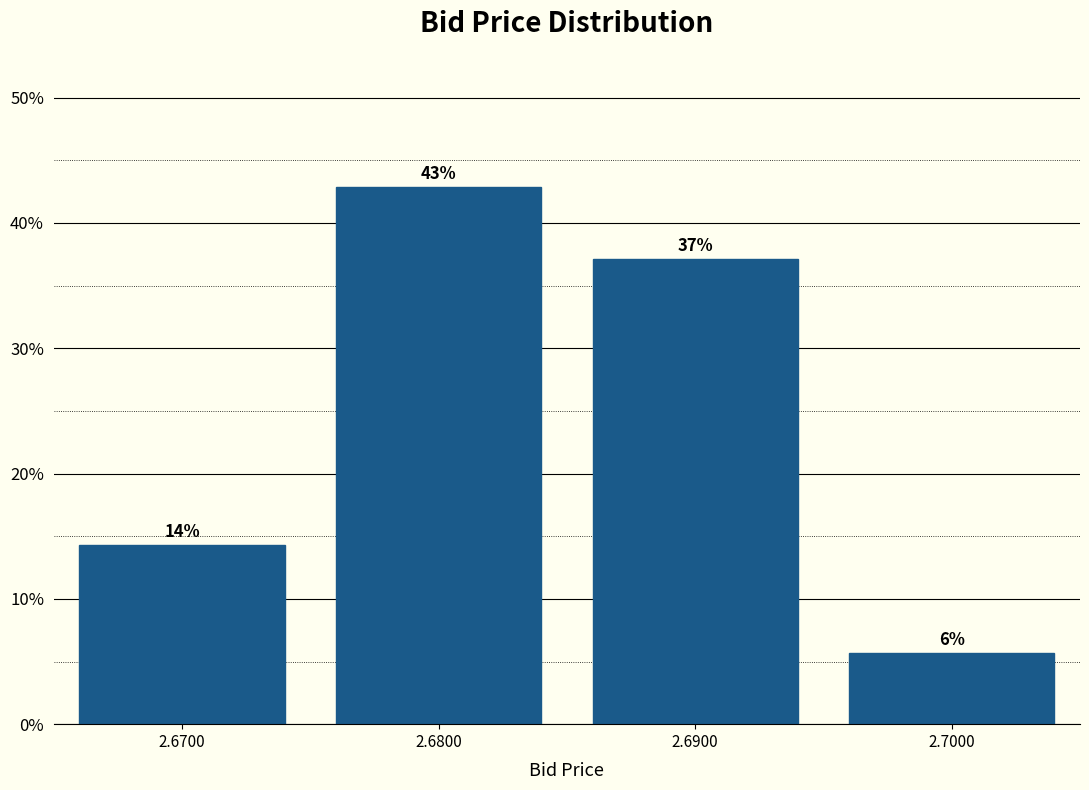

Which label corresponds to the smallest value in the chart?

2.7000